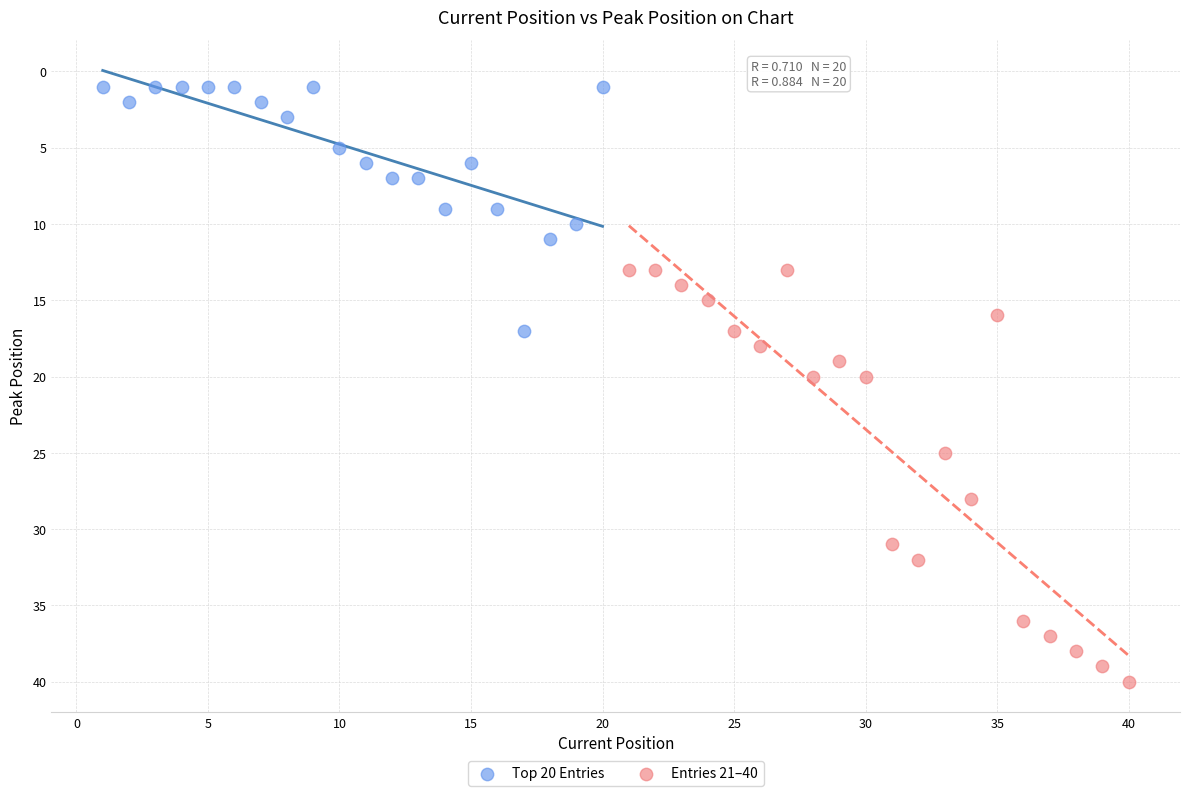

Which series has the largest Y range (max minus min)?

Entries 21–40